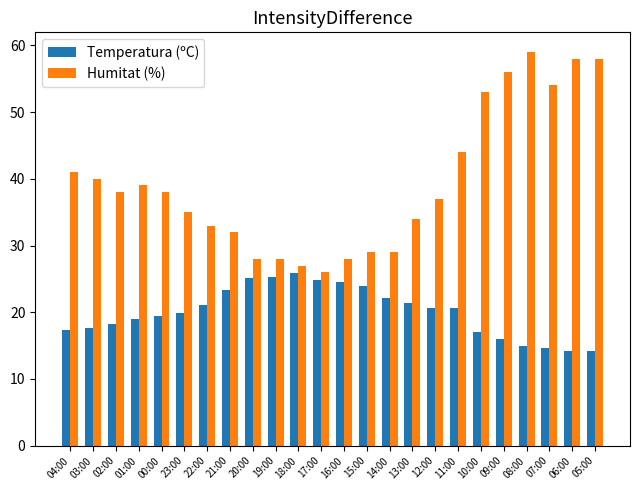

What is the maximum value for Temperatura (ºC)?

25.9